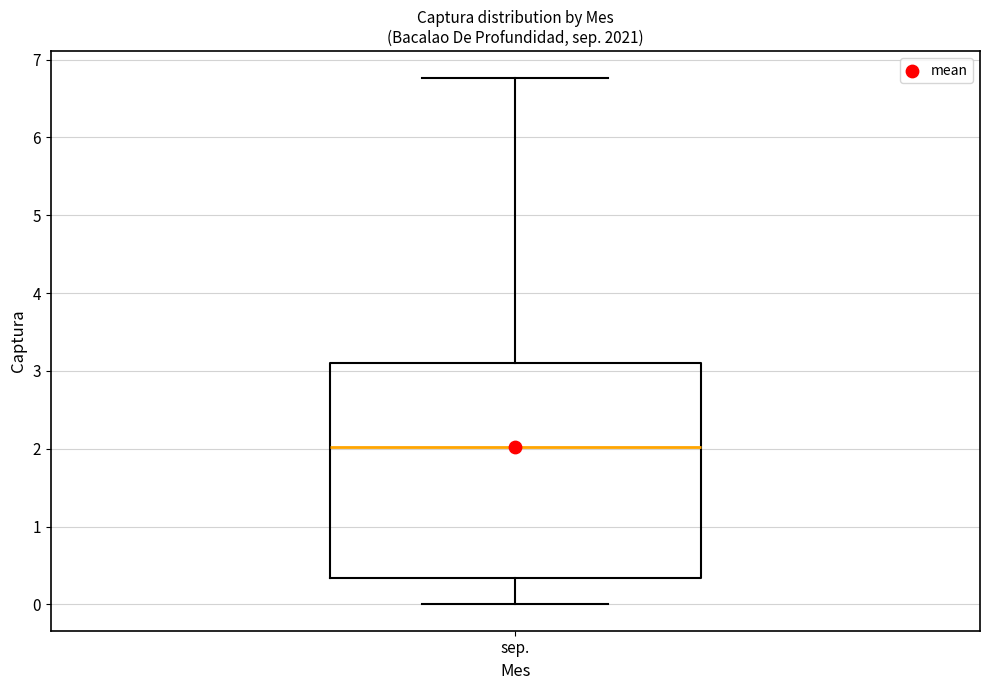

Read this box plot against the y-axis: the position of the median line, the range covered by the box, and the ends of both whiskers. The values are not printed on the chart, so give them approximately, as read against the axis.

median 2.0, box 0.3 to 3.1, whiskers 0.0 to 6.8